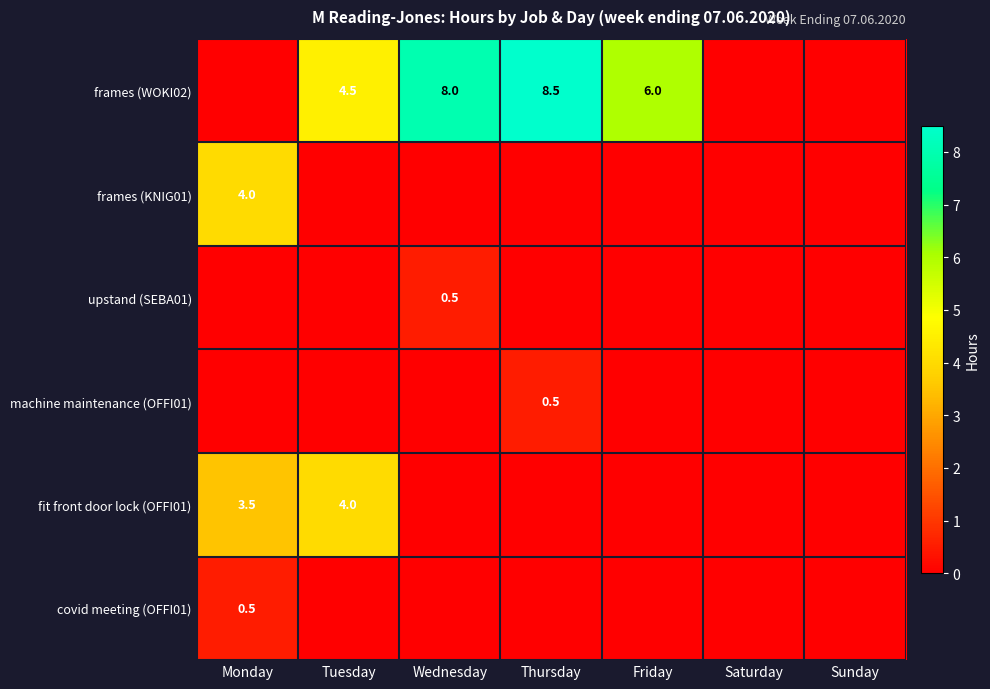

True or false: fit front door lock (OFFI01) has a value of 3.5 at Monday.

True